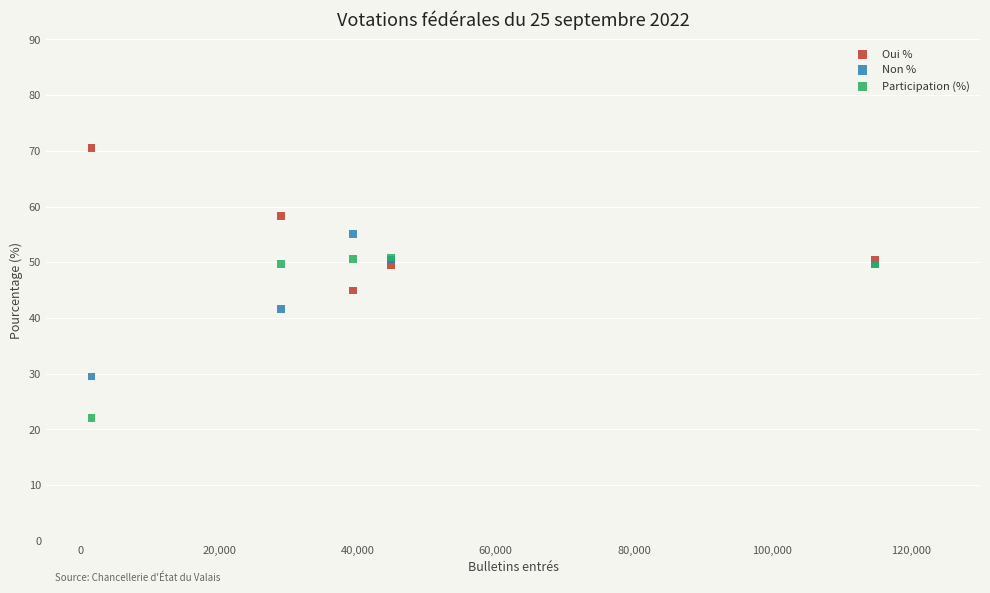

Across all series, what Y value is closest to 46?

44.9